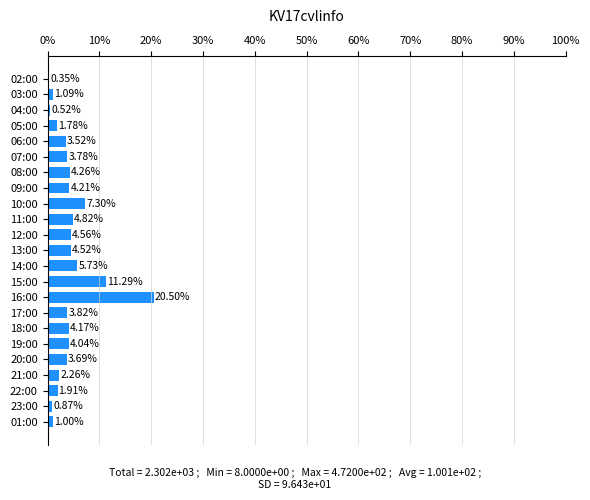

What is the greatest value displayed?

20.5